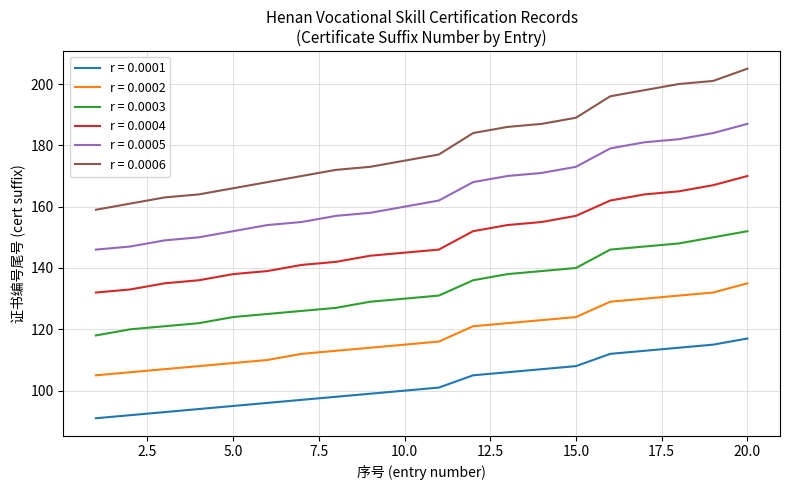

Rank the series by their average value, from highest to lowest.

r = 0.0006, r = 0.0005, r = 0.0004, r = 0.0003, r = 0.0002, r = 0.0001